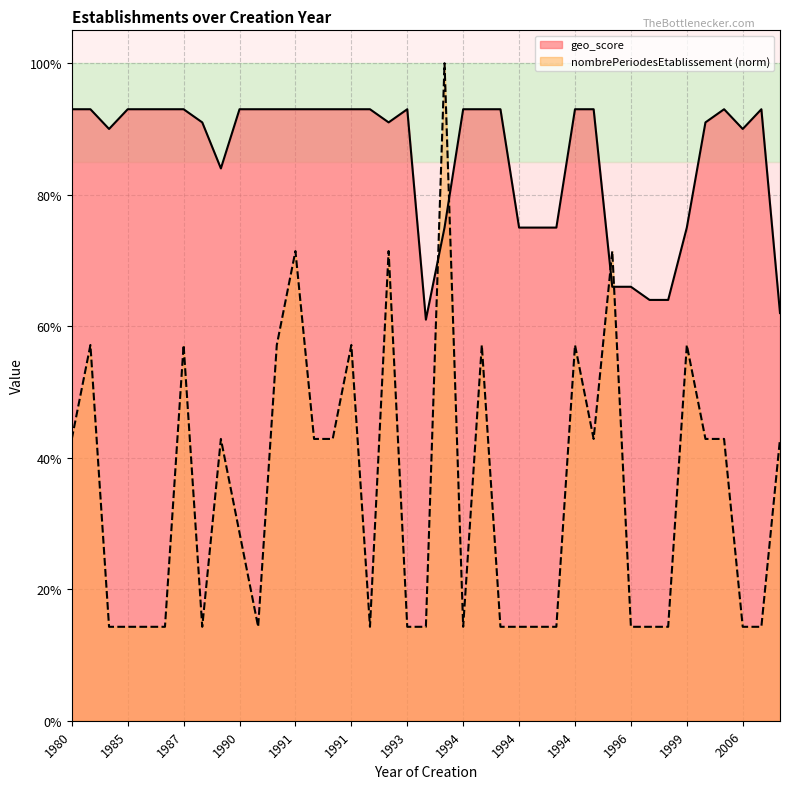

Count the number of categories in the chart.

39